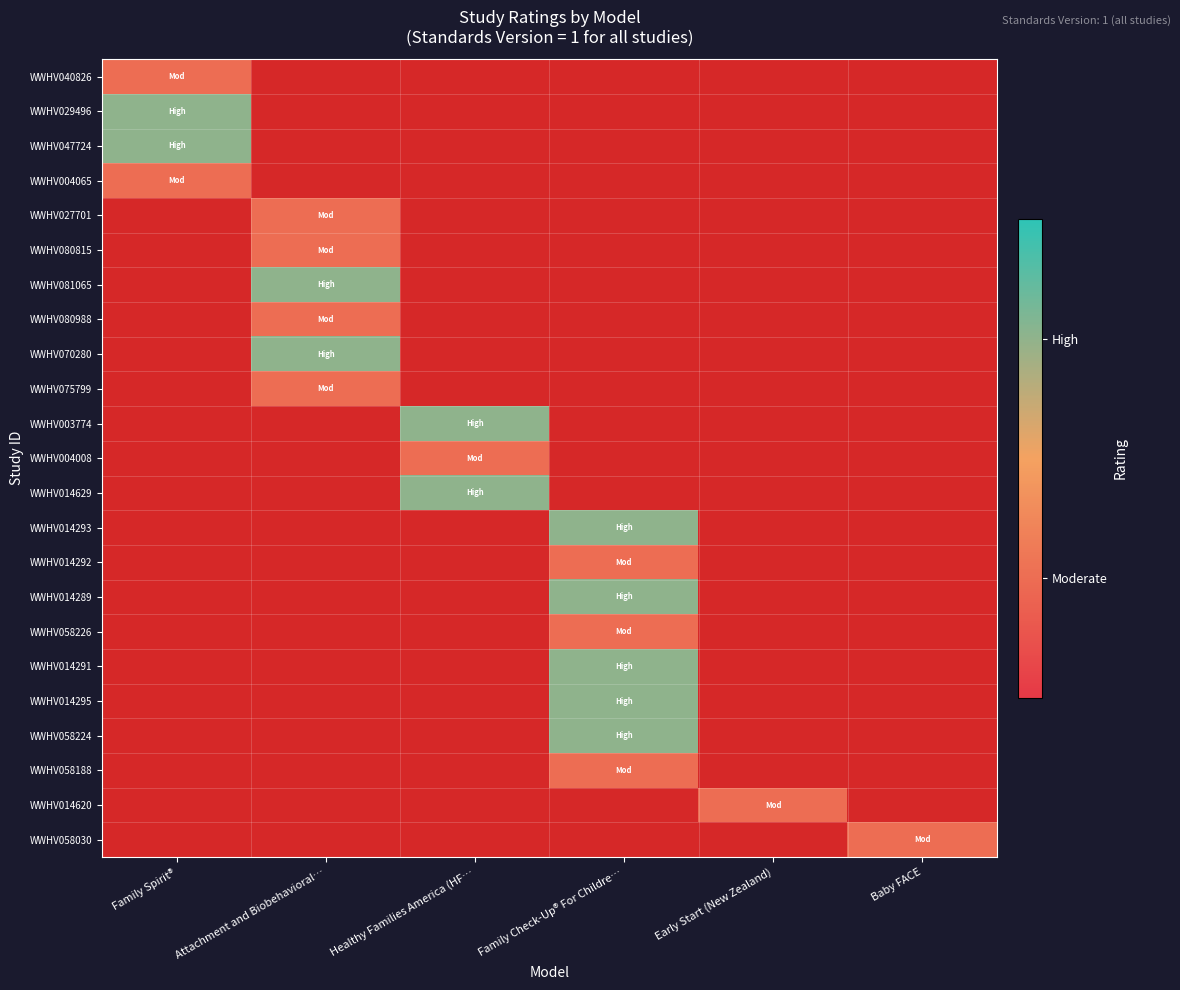

Rank the series by their maximum value, from lowest to highest.

WWHV040826, WWHV004065, WWHV029496, WWHV047724, WWHV027701, WWHV080815, WWHV081065, WWHV080988, WWHV070280, WWHV075799, WWHV003774, WWHV004008, WWHV014629, WWHV014293, WWHV014292, WWHV014289, WWHV058226, WWHV014291, WWHV014295, WWHV058224, WWHV058188, WWHV014620, WWHV058030